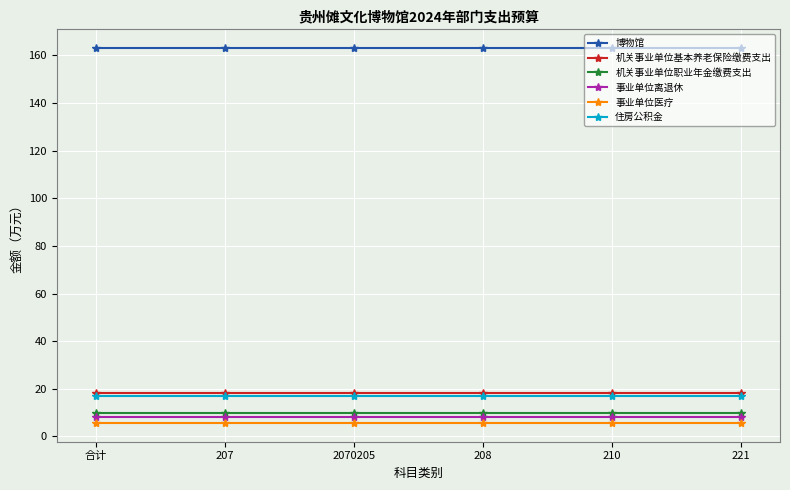

True or false: 事业单位医疗 and 机关事业单位职业年金缴费支出 cross at least once.

False